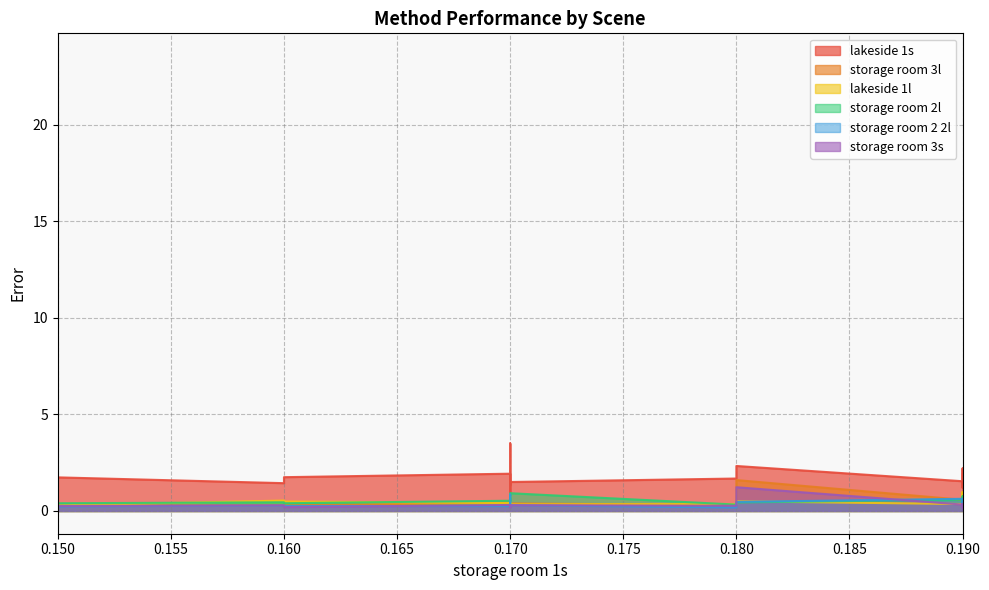

True or false: lakeside 1s has a value of 3.5 at 0.17.

True